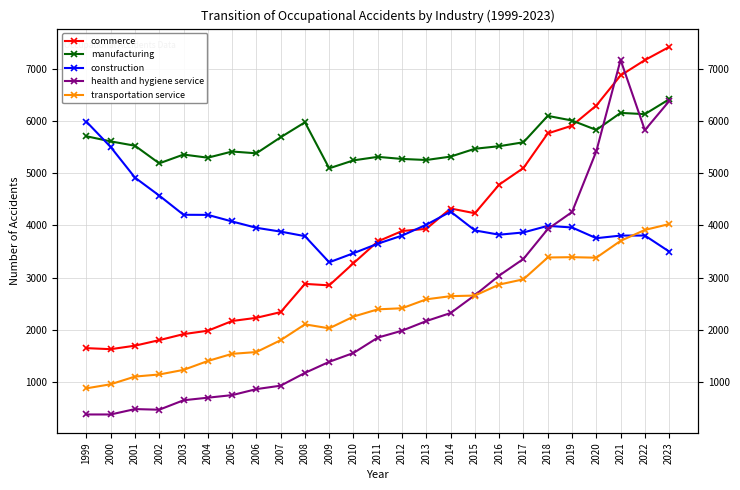

True or false: transportation service has a value of 1710 at 2014.

False